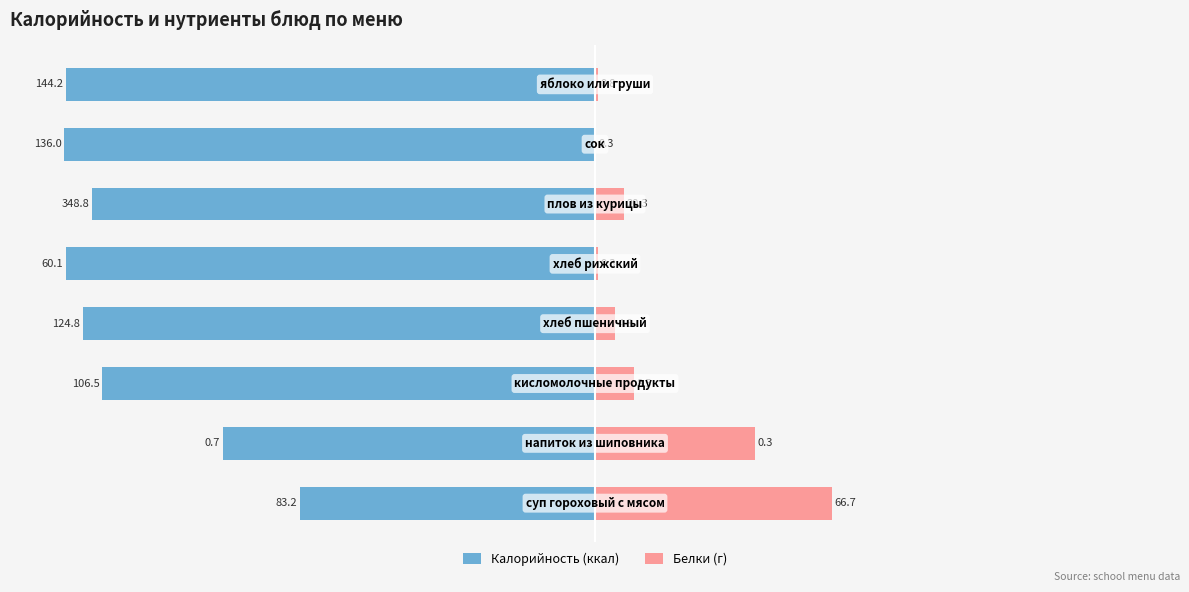

What are all the series names shown in the legend?

Калорийность (ккал), Белки (г)